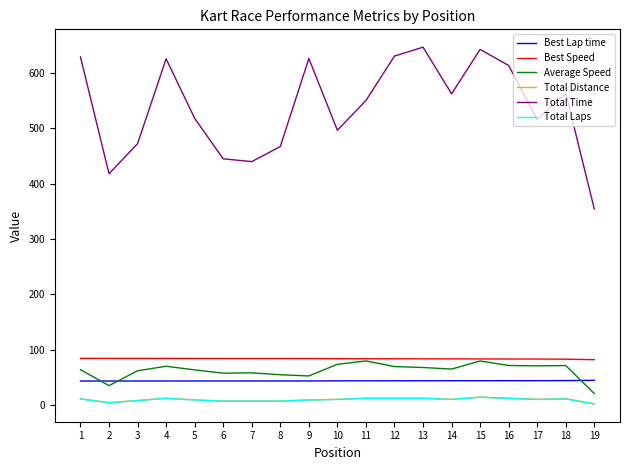

What is the spread (max minus min) of values at 5?

509.3